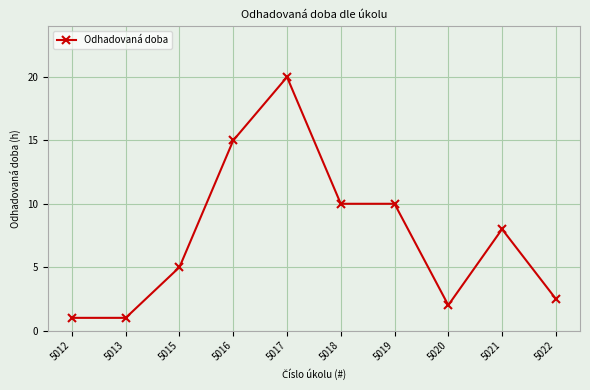

What is the minimum value shown in the chart?

1.0